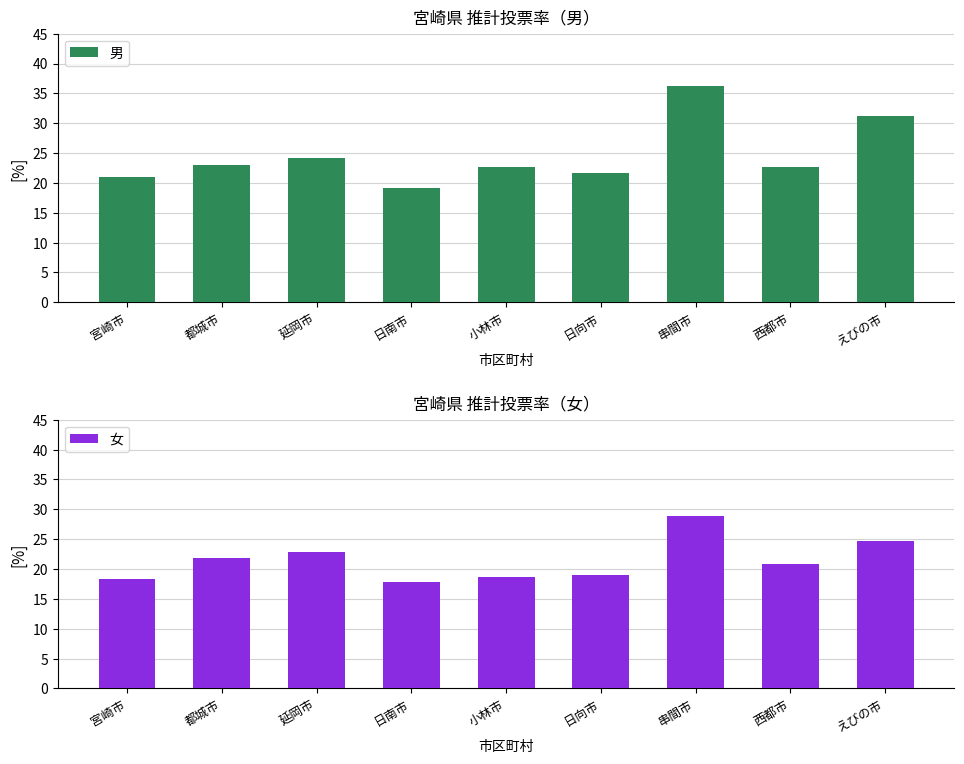

List the labels in order of 男 value, smallest first.

日南市, 宮崎市, 日向市, 小林市, 西都市, 都城市, 延岡市, えびの市, 串間市